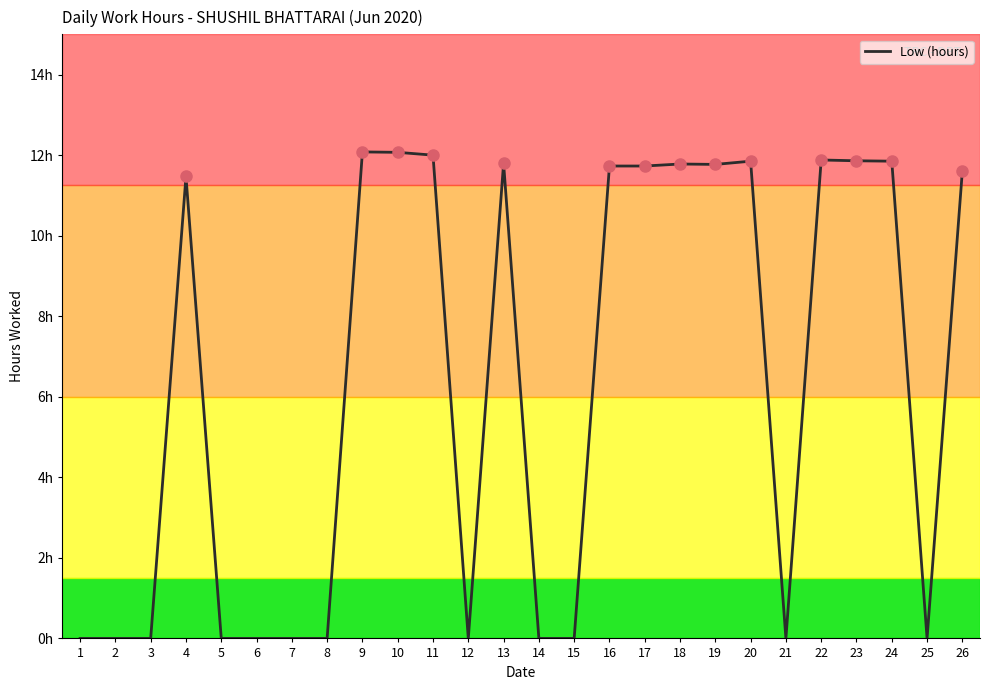

Does the chart display data point markers on the line(s)?

No